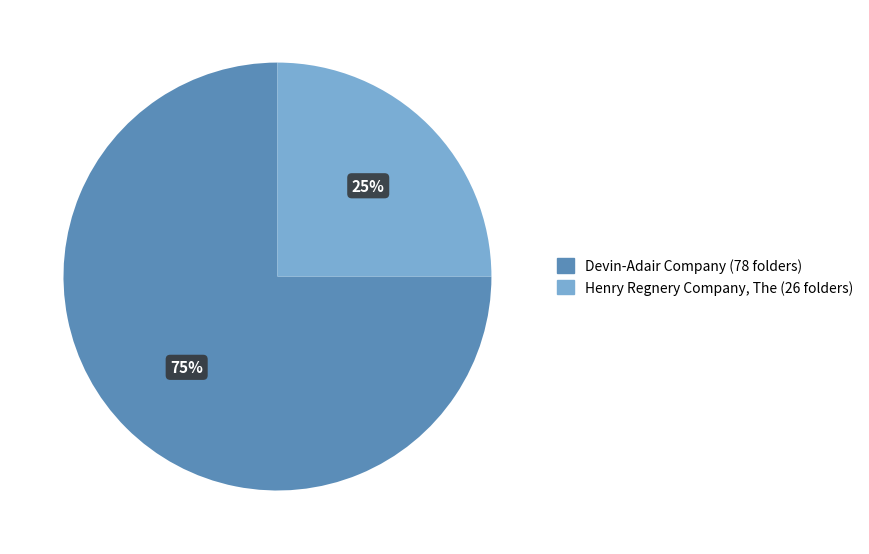

To the nearest percent, what is the difference between the Henry Regnery Company, The and Devin-Adair Company slice percentages?

50%